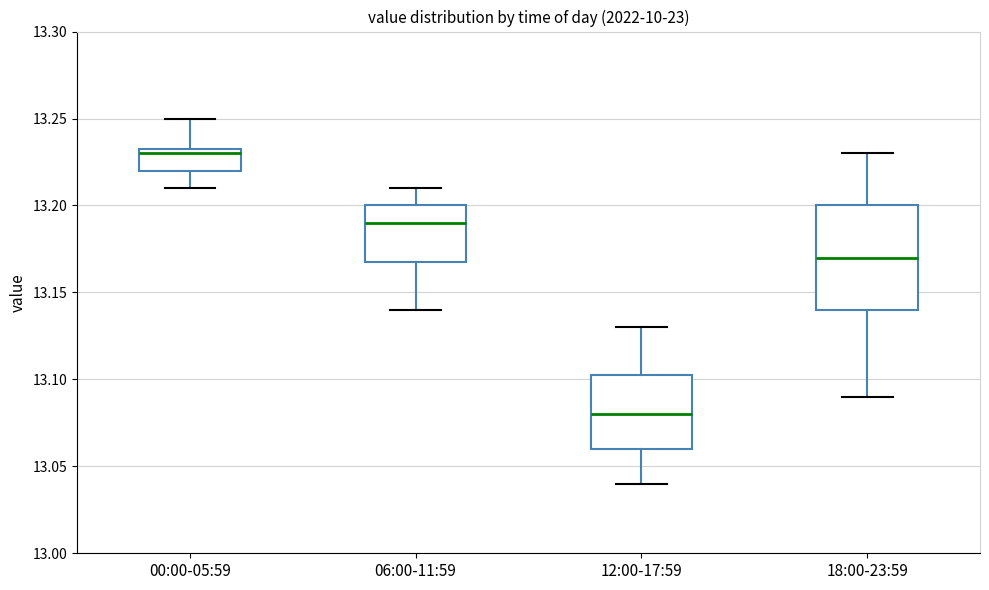

Reading left to right, transcribe this box plot: for each box, give where its median line is, the range the box spans, and where its two whiskers end, as read against the y-axis. The values are not printed on the chart, so give them approximately, as read against the axis.

00:00-05:59: median 13.230, box 13.220 to 13.235, whiskers 13.210 to 13.250
06:00-11:59: median 13.190, box 13.170 to 13.200, whiskers 13.140 to 13.210
12:00-17:59: median 13.080, box 13.060 to 13.105, whiskers 13.040 to 13.130
18:00-23:59: median 13.170, box 13.140 to 13.200, whiskers 13.090 to 13.230